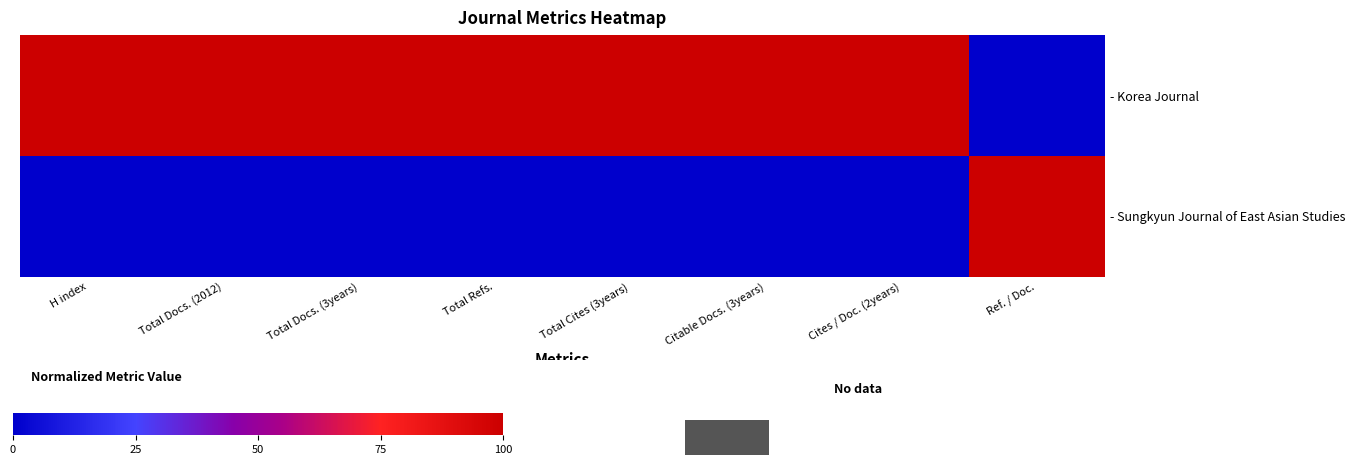

Which has a higher value, Total Docs. (3years) or Ref. / Doc.?

Total Docs. (3years)